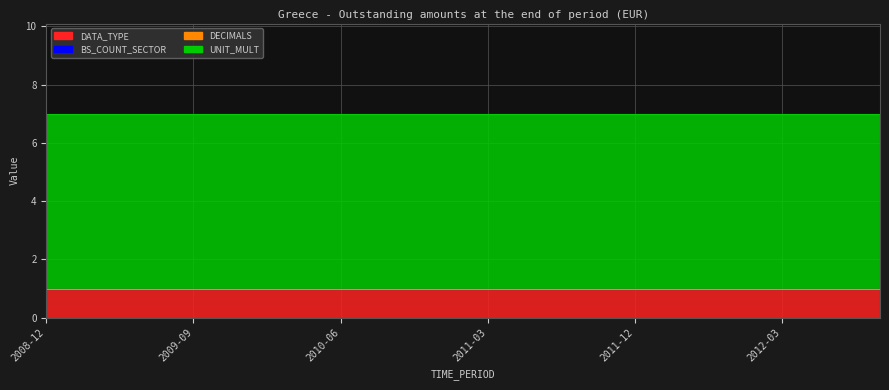

At how many categories does at least one series exceed 4?

18